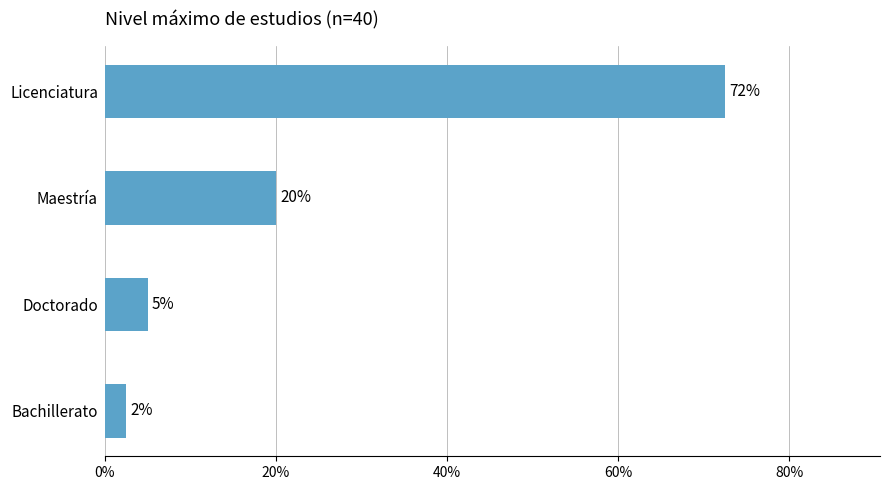

What is the difference between the values at Licenciatura and Bachillerato?

70.0